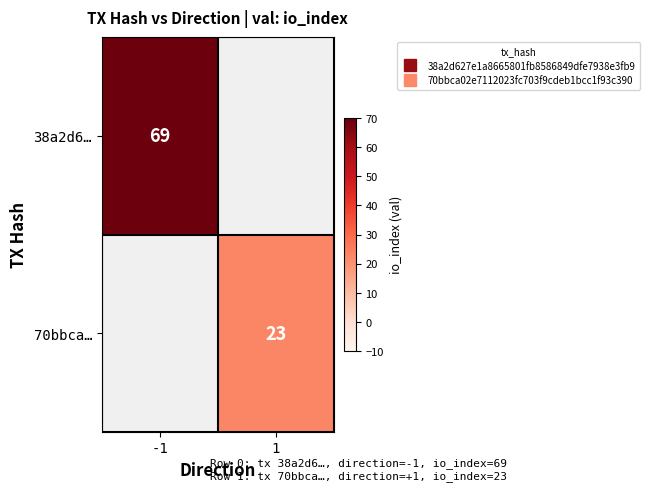

Rank the categories by 70bbca… value from lowest to highest.

-1, 1